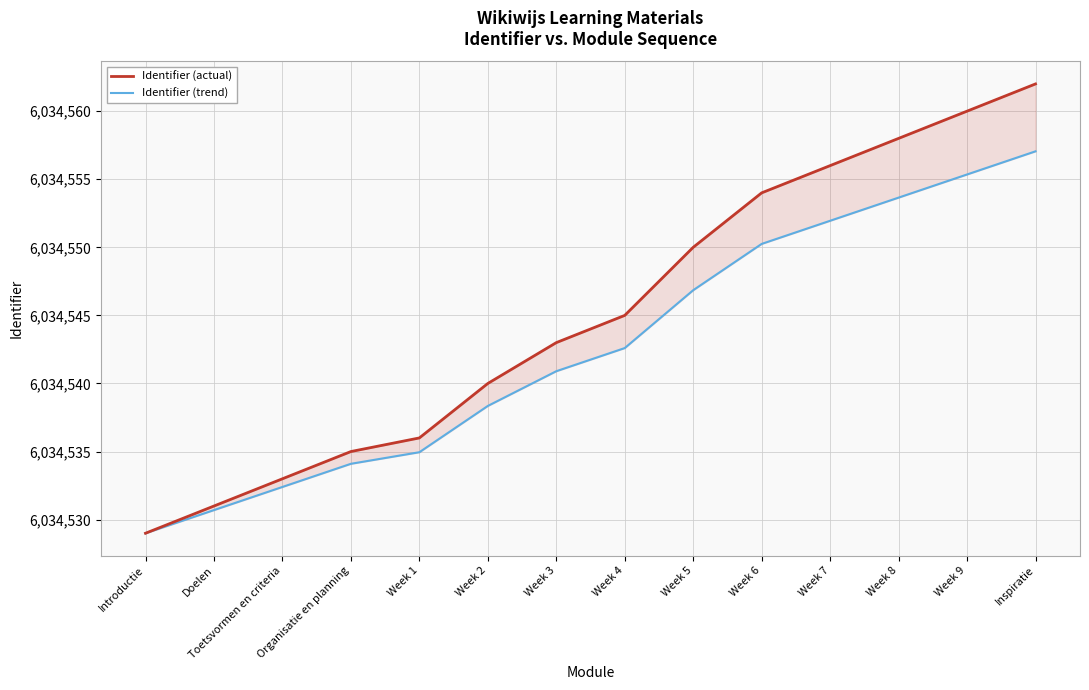

What is the sum of all Identifier (trend) values?

84483598.1